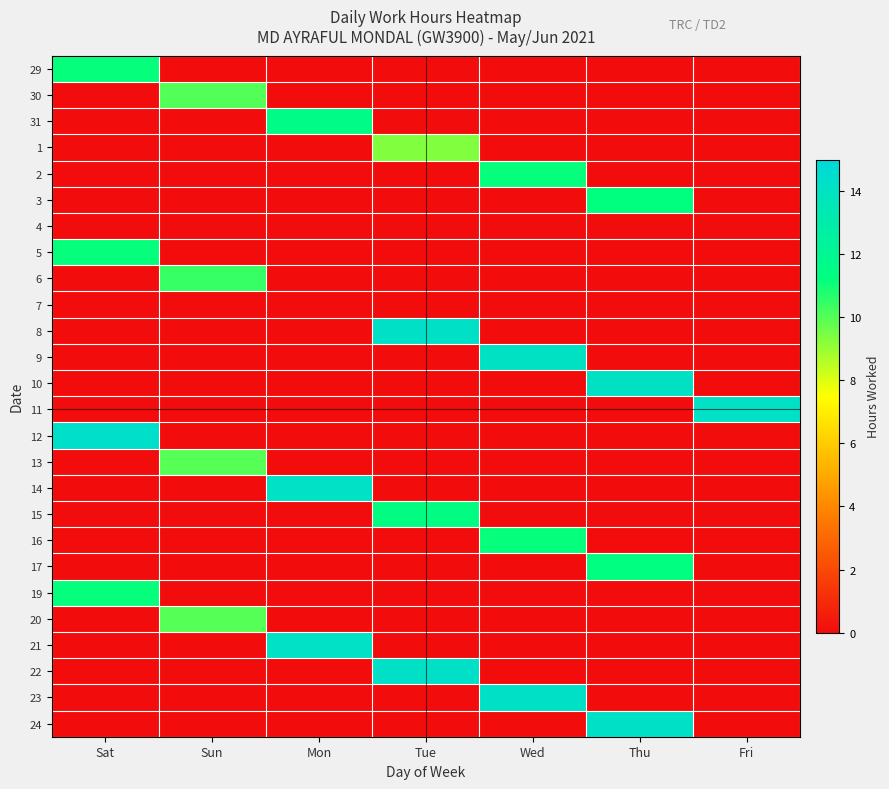

Which series has the largest total across all categories?

12